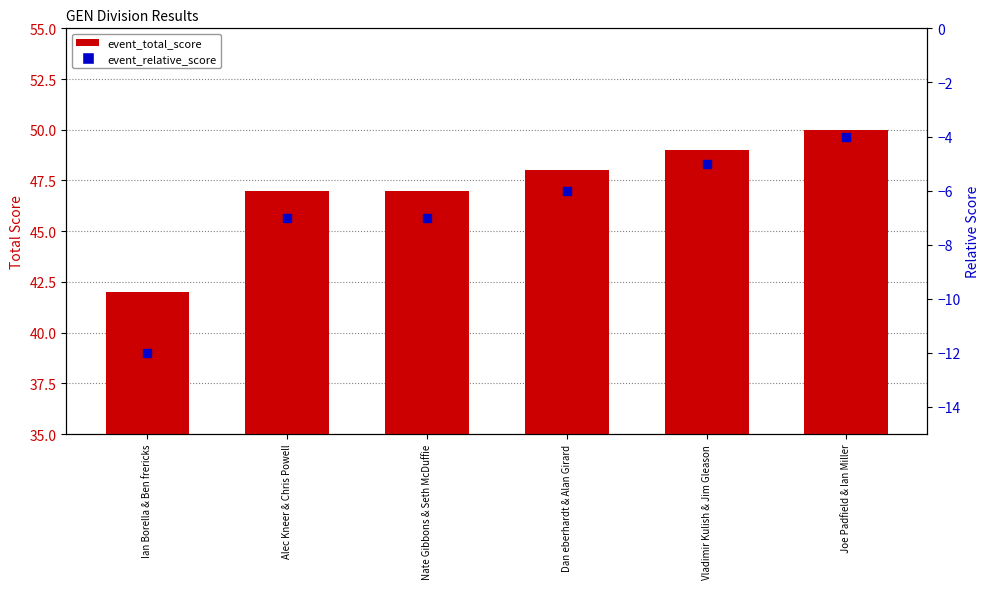

Which series reaches the minimum Y coordinate?

event_relative_score